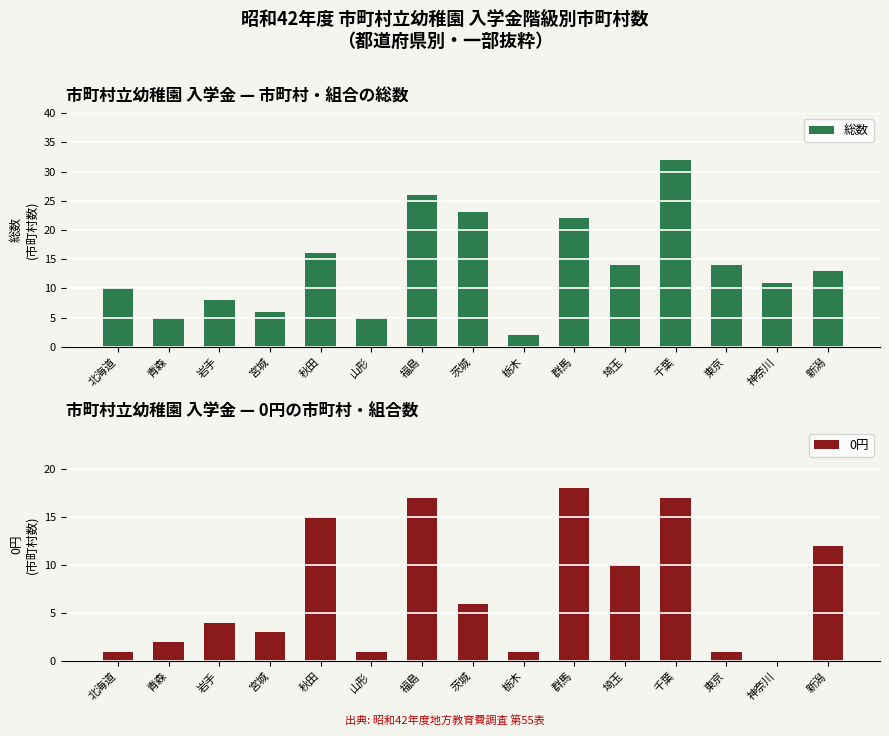

List the series in order of their peak value, lowest first.

0円, 総数